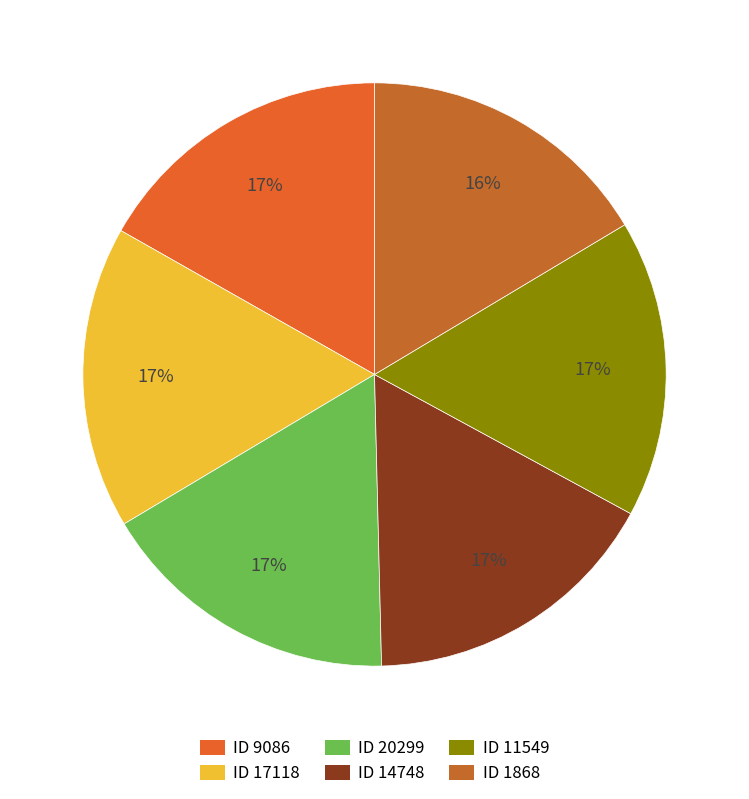

Rank the categories by value from highest to lowest.

20299, 9086, 17118, 14748, 11549, 1868